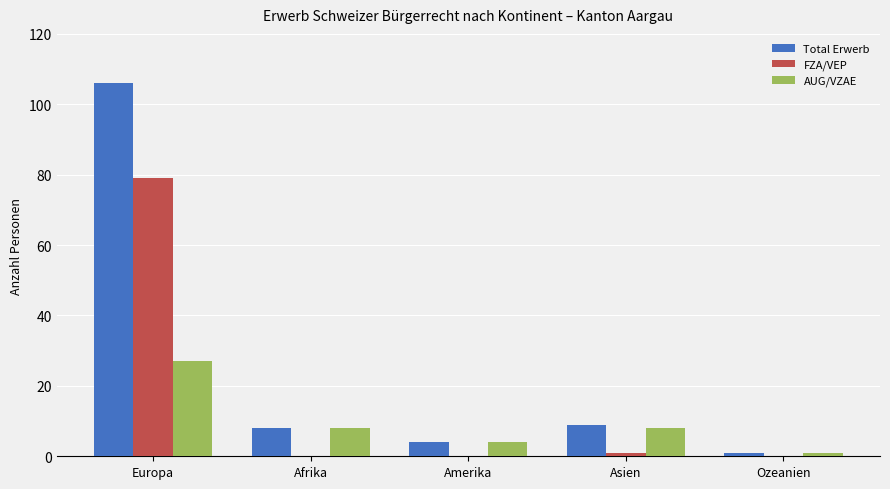

What value does the AUG/VZAE series have at Ozeanien?

1